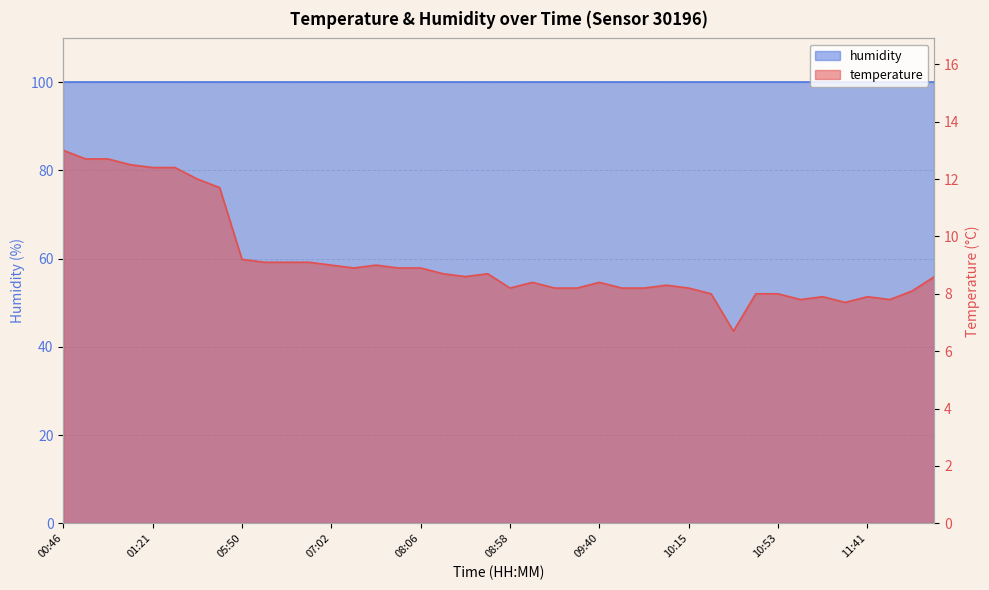

What is the change in value from 09:43 to 10:20?

-1.5